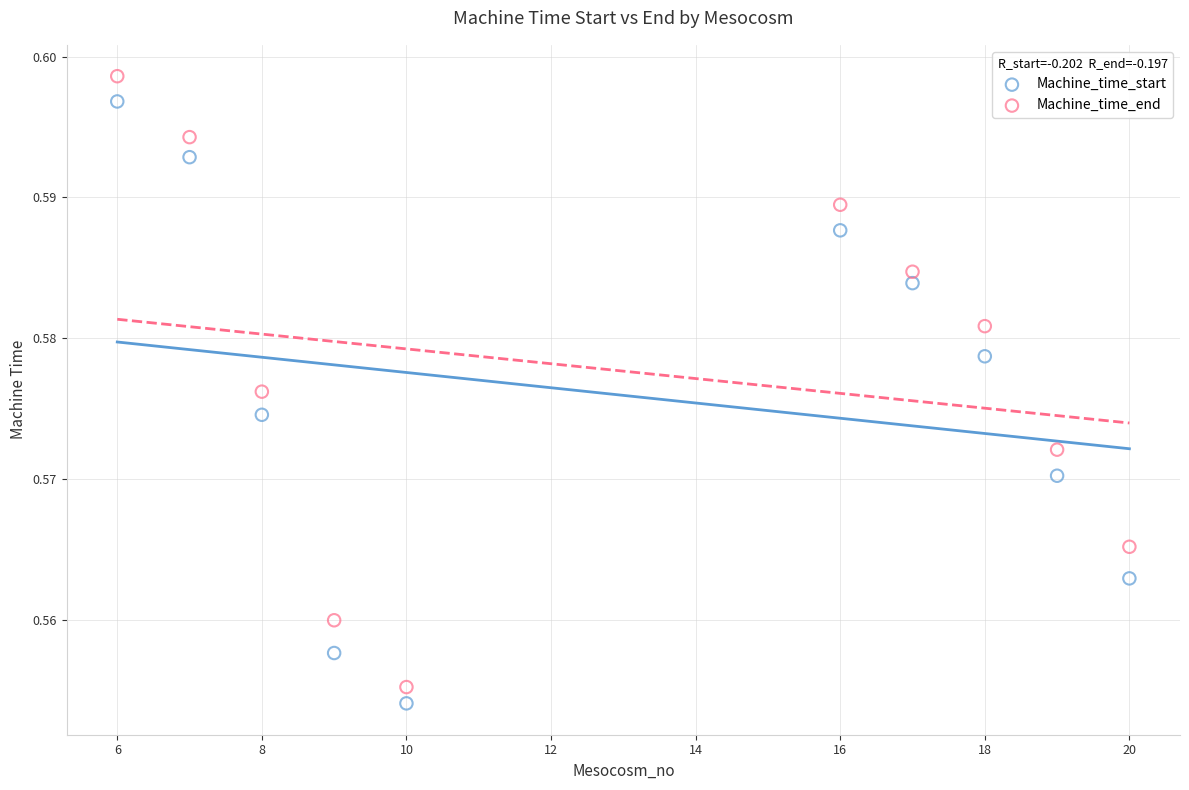

Which series contains the highest Y value?

Machine_time_end